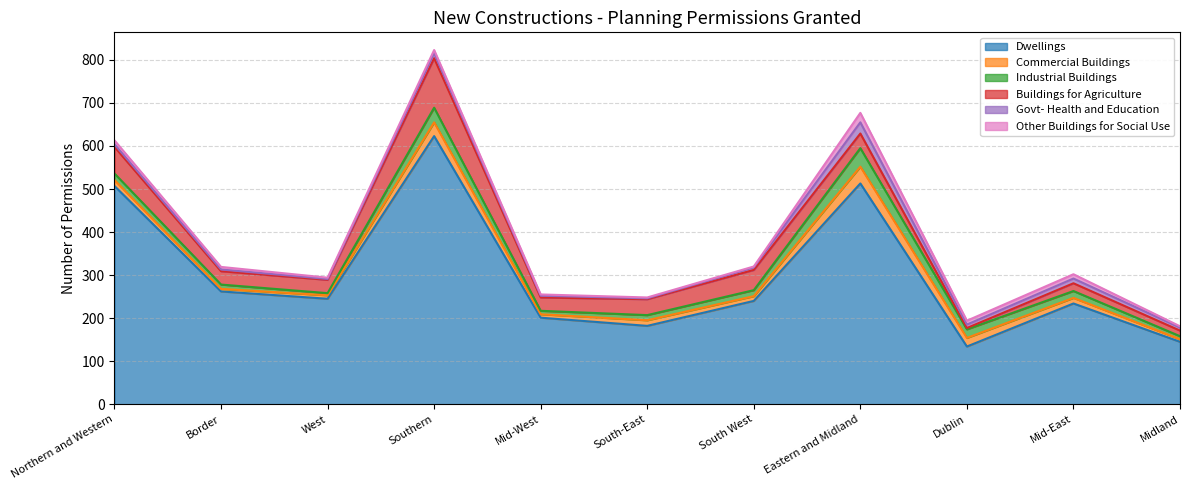

What is the difference between the maximum and minimum values in the Commercial Buildings series?

33